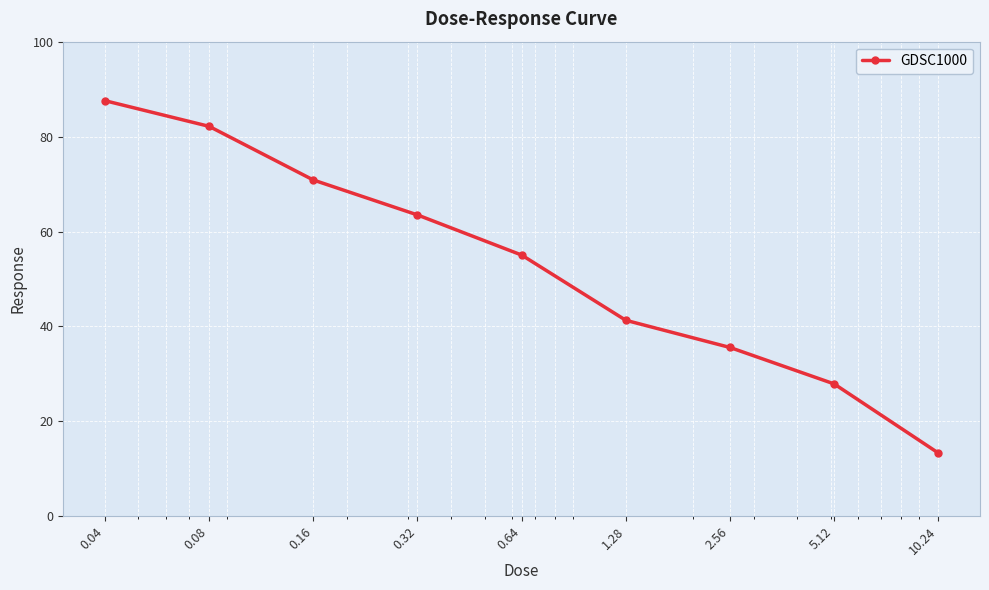

What is the minimum value shown in the chart?

13.3